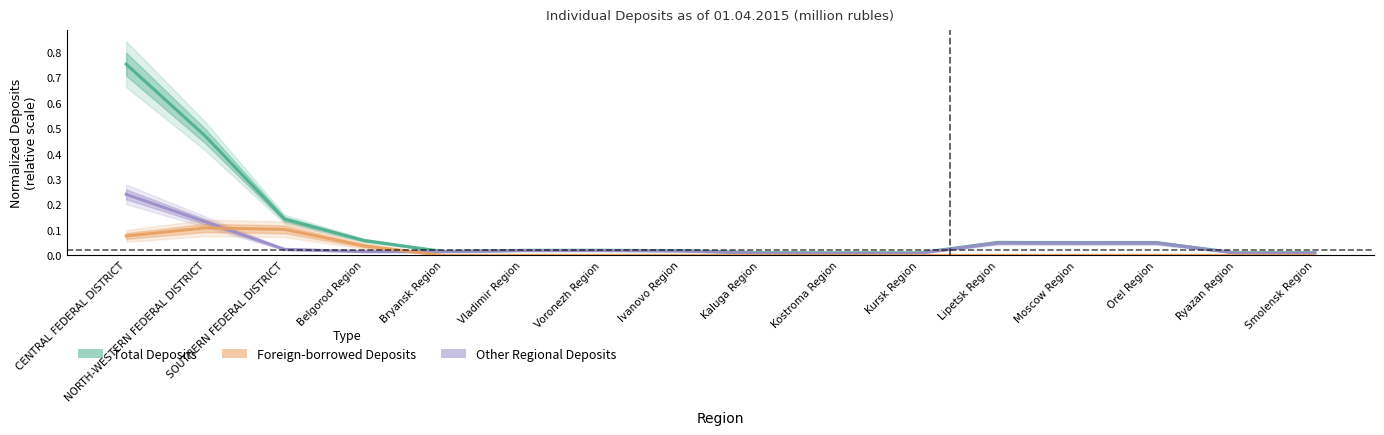

Rank the series at Kursk Region from highest to lowest value.

Total Deposits, Other Regional Deposits, Foreign-borrowed Deposits